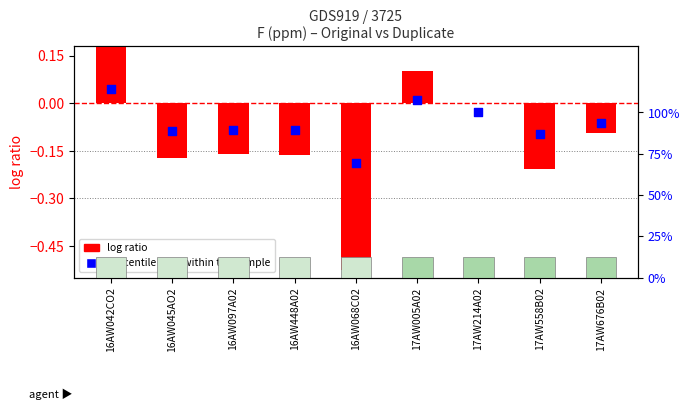

What is the total value across all series at 16AW097A02?

89.3